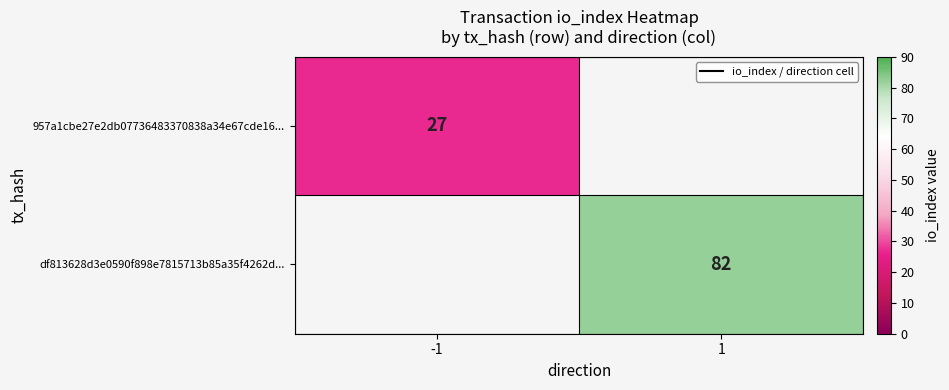

Which category has the highest value across all series?

1